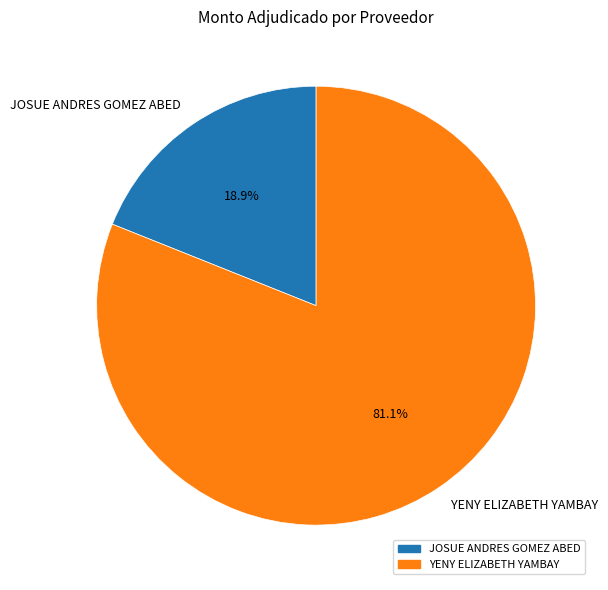

Between YENY ELIZABETH YAMBAY and JOSUE ANDRES GOMEZ ABED, which is larger?

YENY ELIZABETH YAMBAY